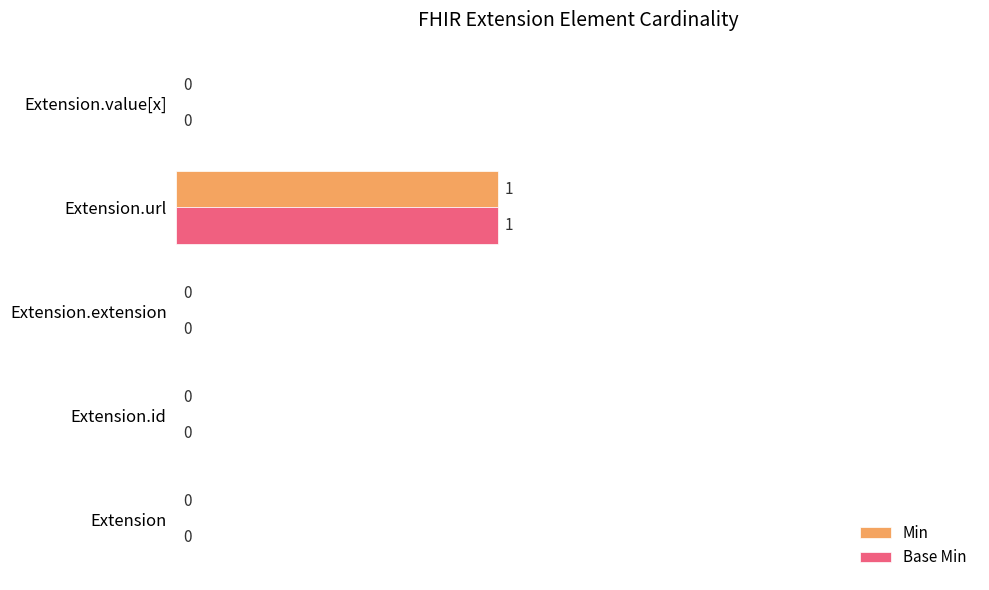

How many Min values are between 0 and 1?

5